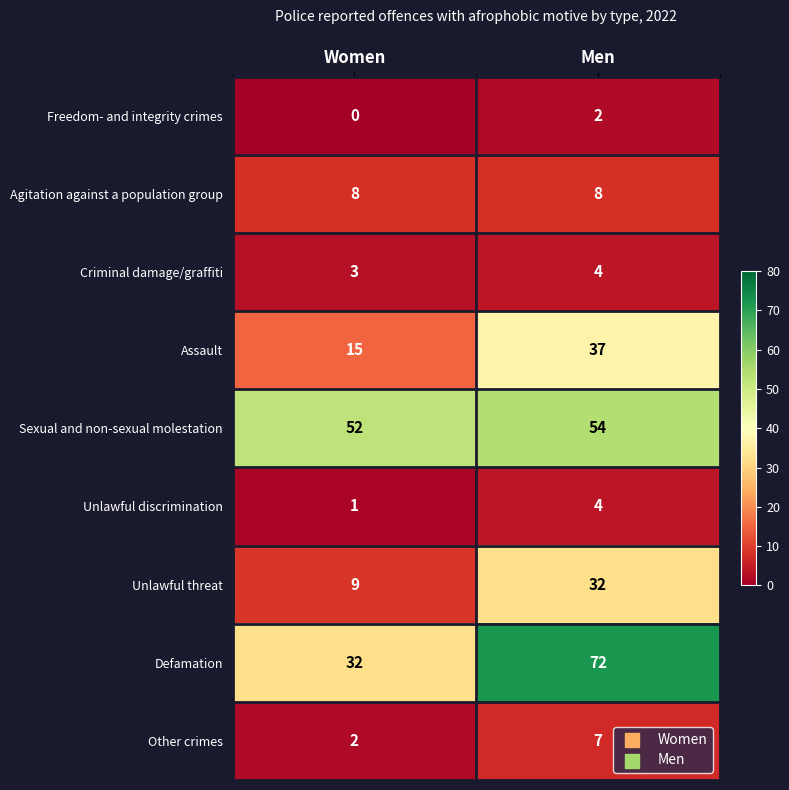

At which label is Unlawful threat closest to 20?

Women